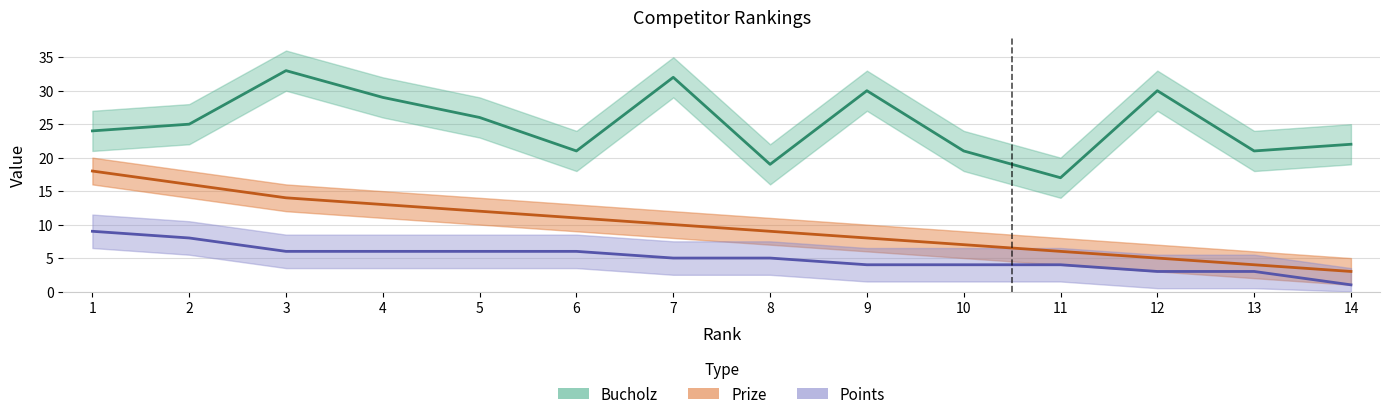

In Bucholz, how many points are higher than both neighbors (excluding endpoints)?

4